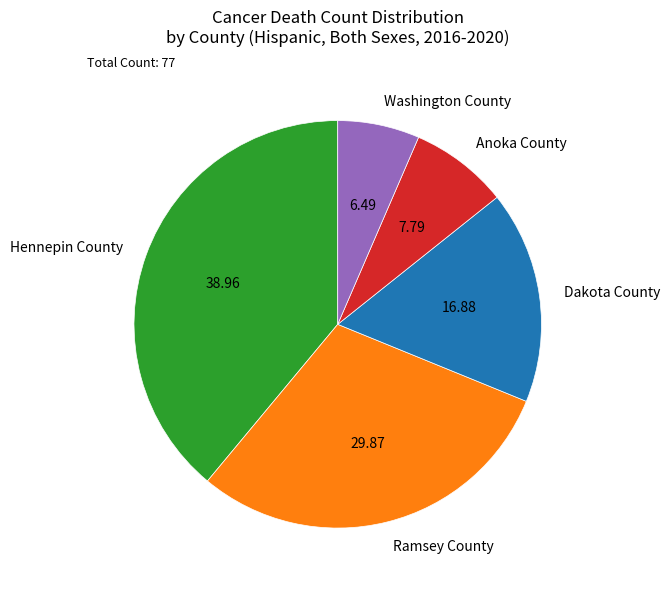

What is the ratio of the value at Hennepin County to the value at Anoka County?

5.0